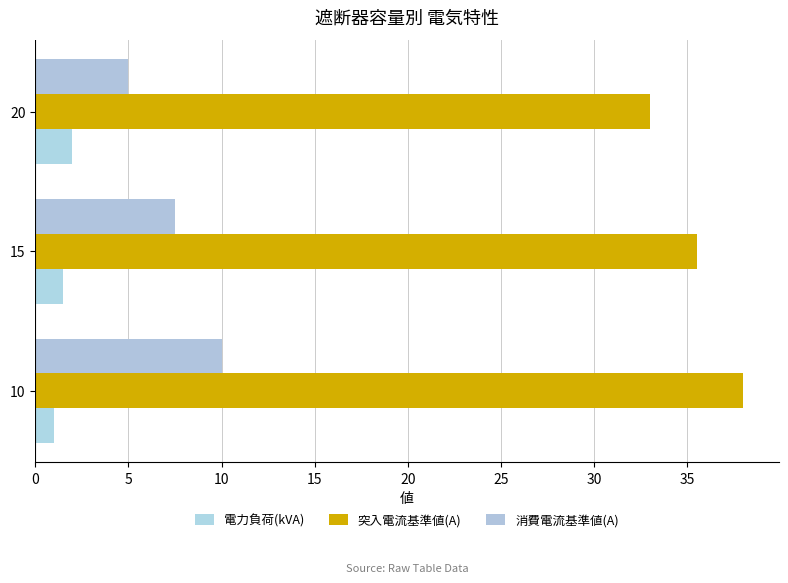

How many distinct data groups are displayed?

3